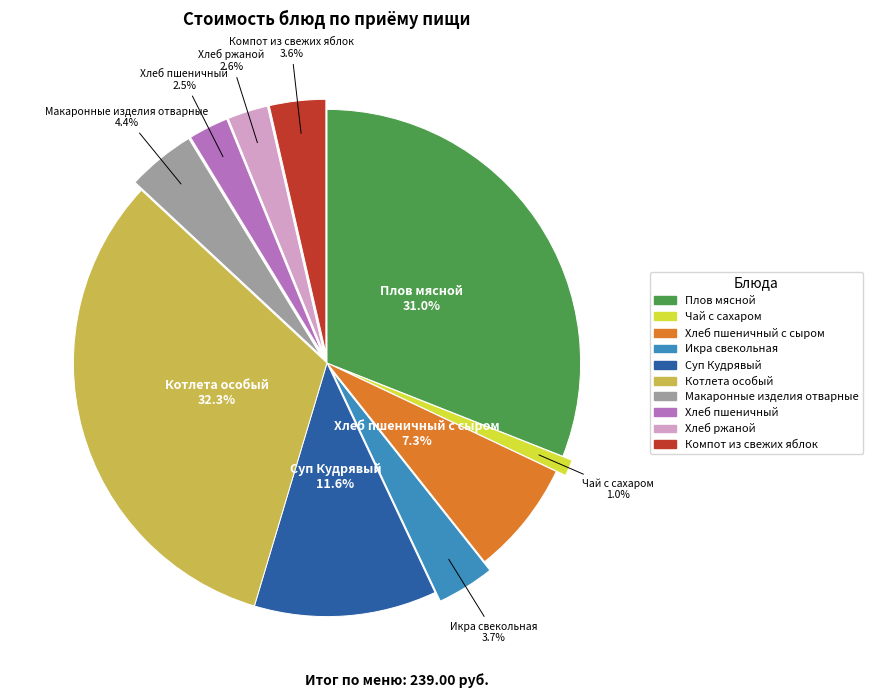

Is there a majority slice in this chart?

No